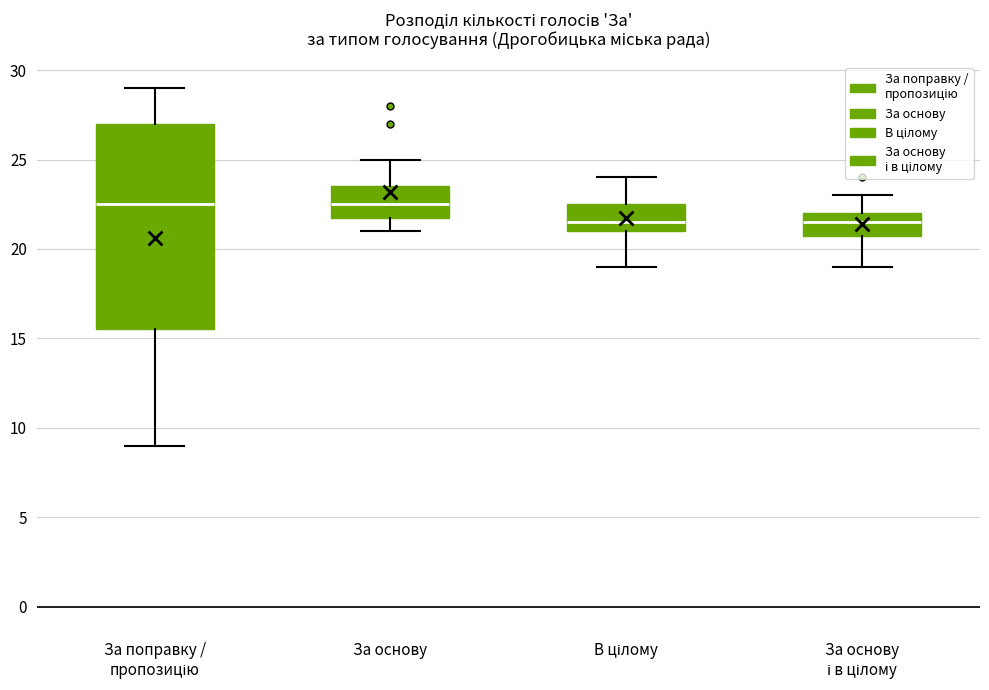

Reading left to right, transcribe this box plot: for each box, give where its median line is, the range the box spans, and where its two whiskers end, as read against the y-axis. The values are not printed on the chart, so give them approximately, as read against the axis.

За поправку / пропозицію: median 22.5, box 15.5 to 27.0, whiskers 9.0 to 29.0
За основу: median 22.5, box 22.0 to 23.5, whiskers 21.0 to 25.0
В цілому: median 21.5, box 21.0 to 22.5, whiskers 19.0 to 24.0
За основу і в цілому: median 21.5, box 21.0 to 22.0, whiskers 19.0 to 23.0